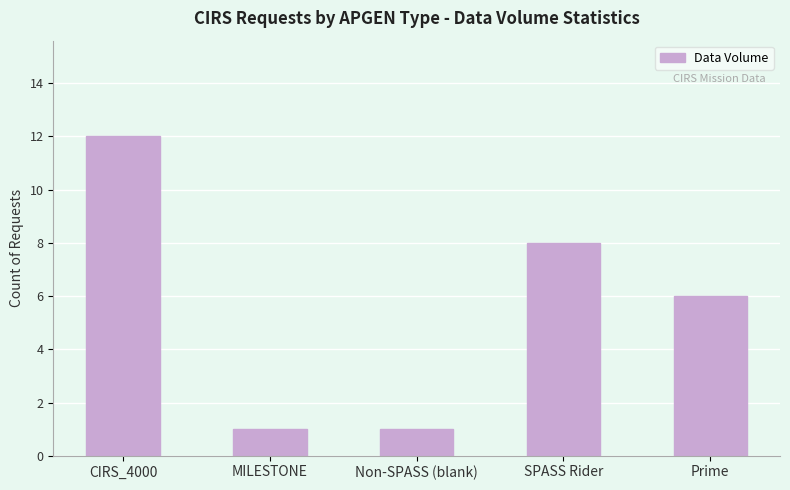

What is the average value?

6